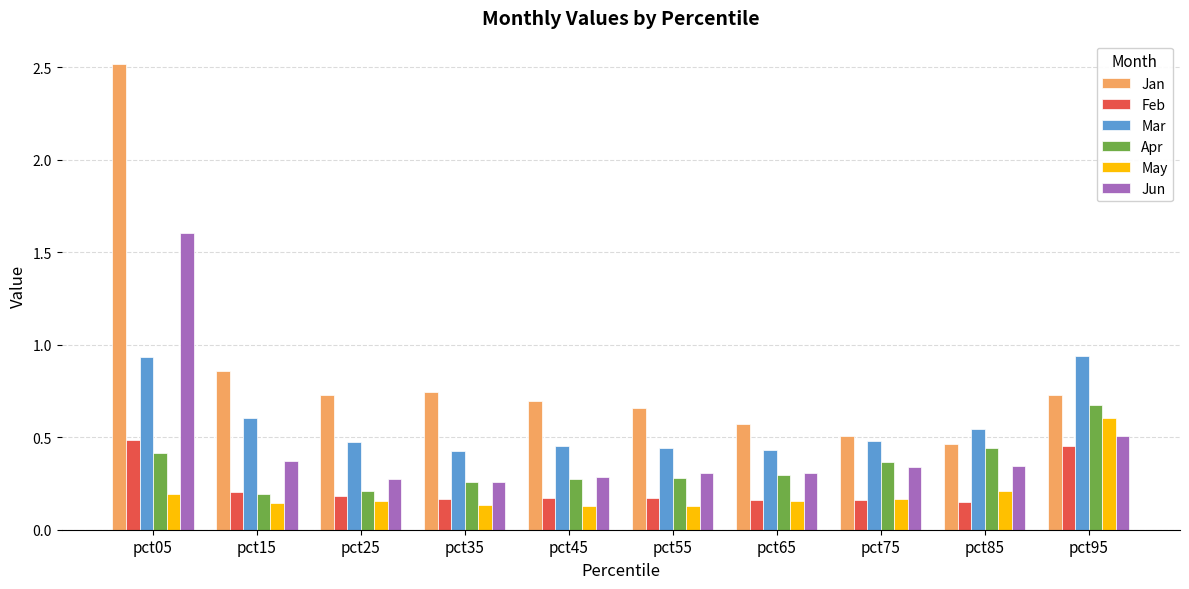

What is the total value across all series at pct75?

2.0